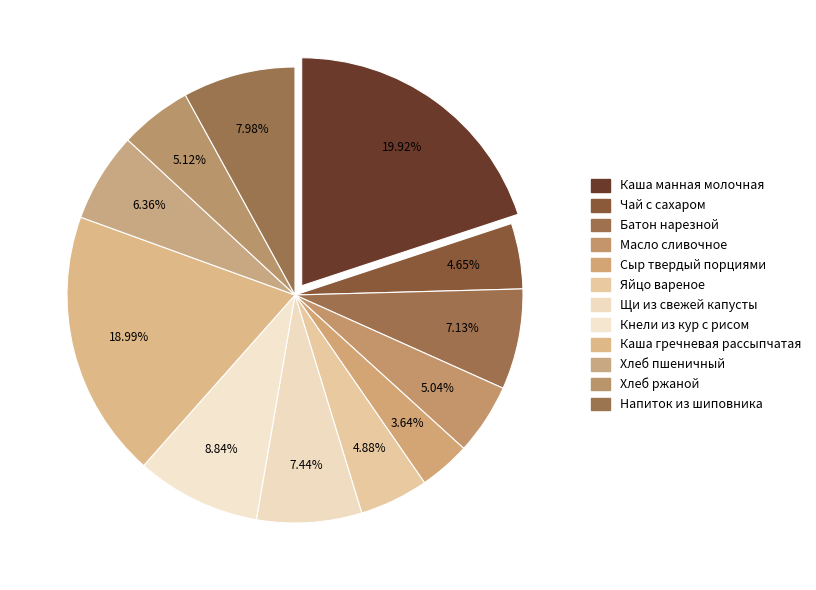

Count the number of slices in the pie.

12